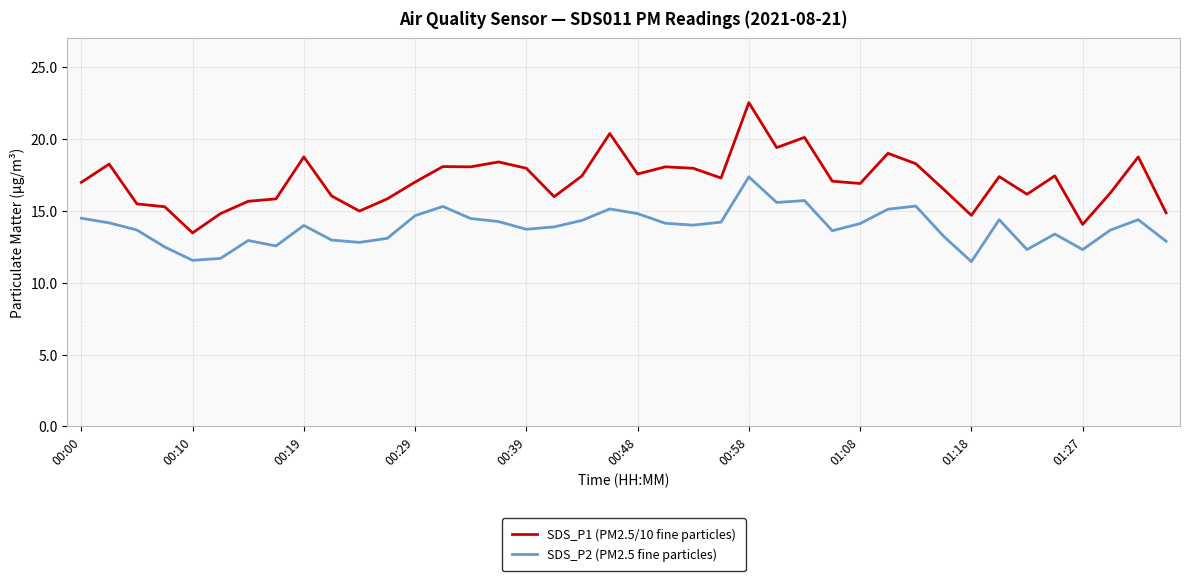

List the series in order of their overall mean, lowest first.

SDS_P2 (PM2.5 fine particles), SDS_P1 (PM2.5/10 fine particles)